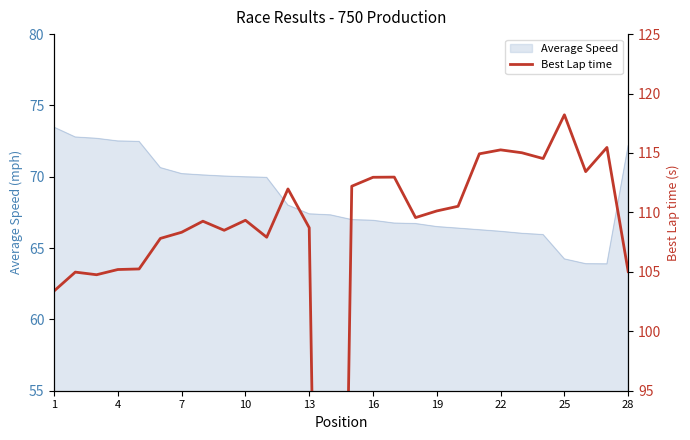

How many lines are shown in the chart?

1